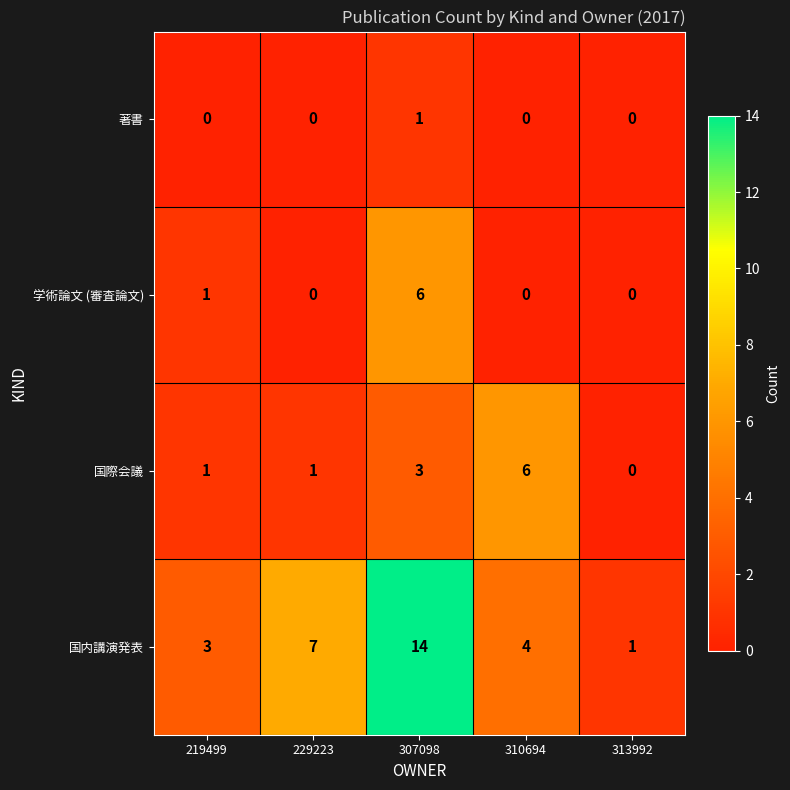

What is the sum of all 国際会議 values?

11